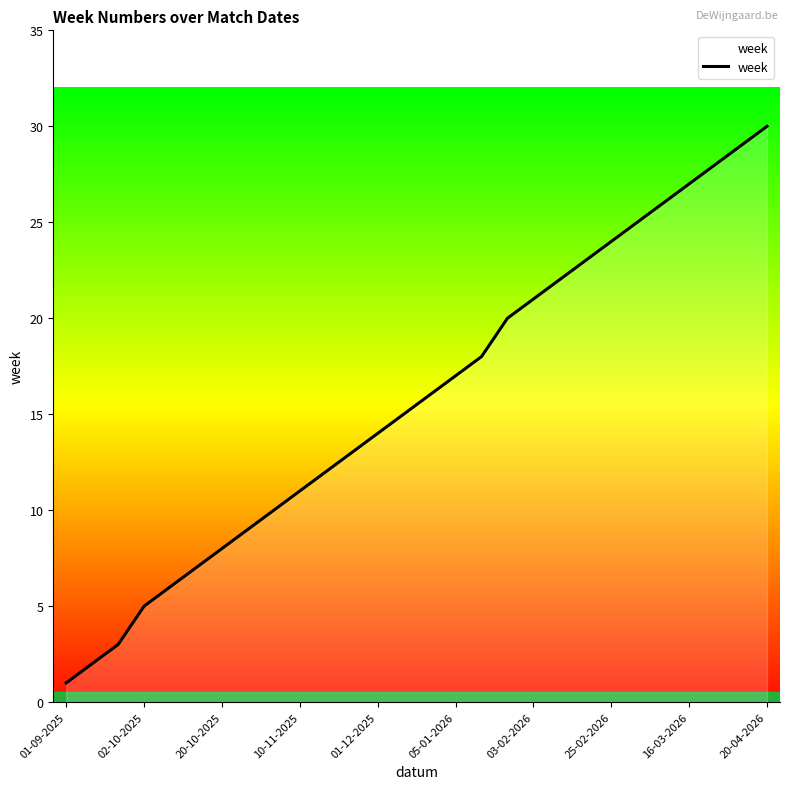

Reading left to right, list all the values displayed in this chart.

1	2	3	5	6	7	8	9	10	11	12	13	14	15	16	17	18	20	21	22	23	24	25	26	27	28	29	30